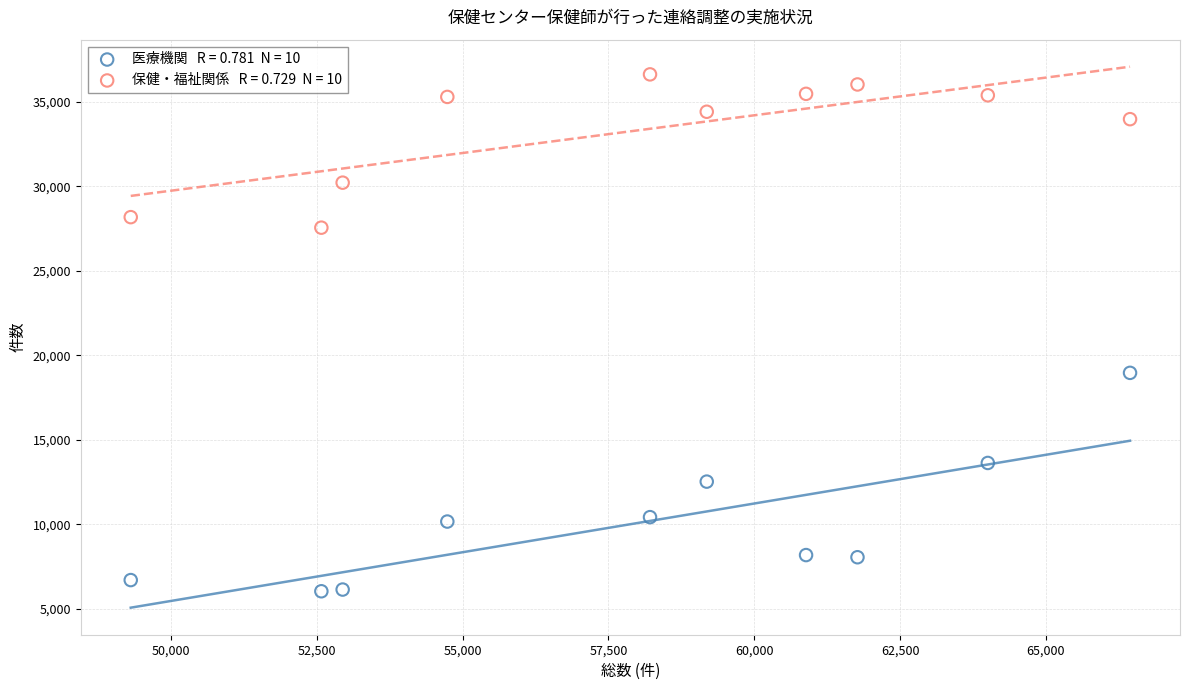

Across all series, what Y value is closest to 21326?

18957